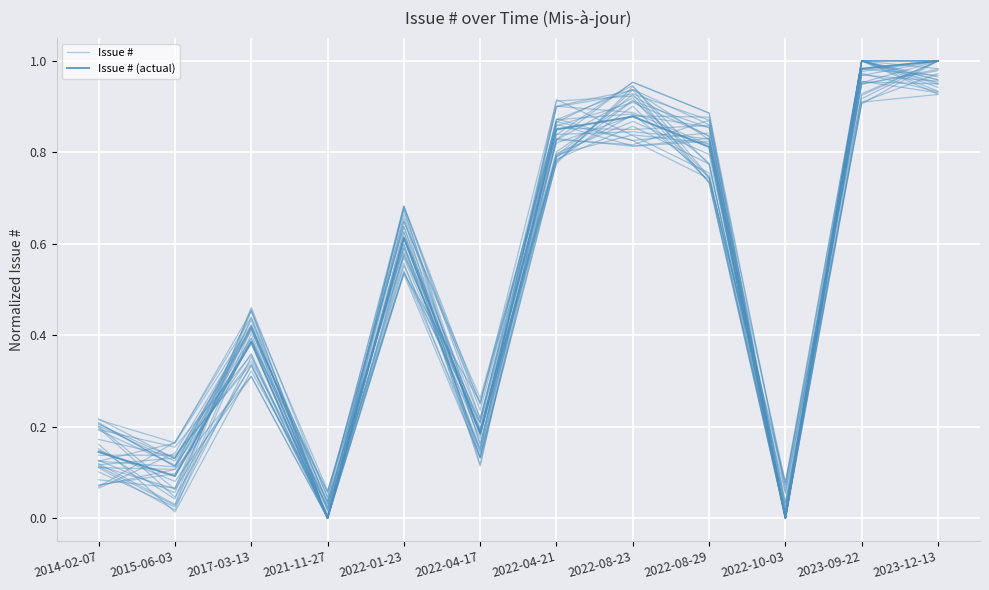

Does the chart display data point markers on the line(s)?

No